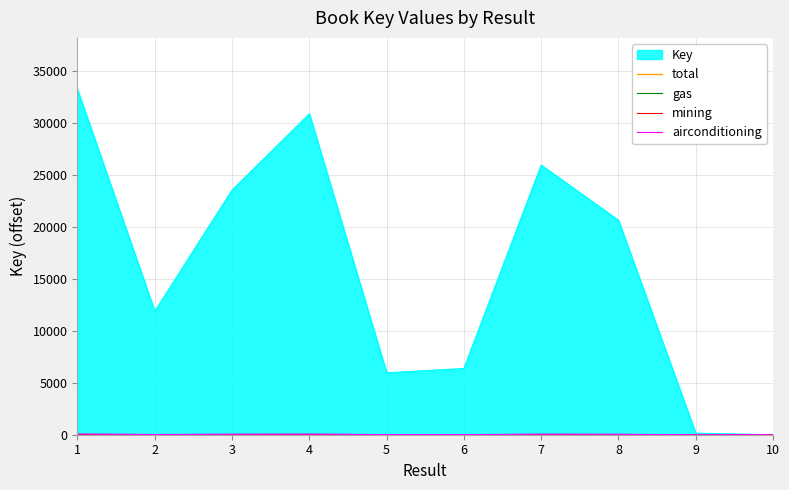

What is the approximate value of gas at 2?

11.9